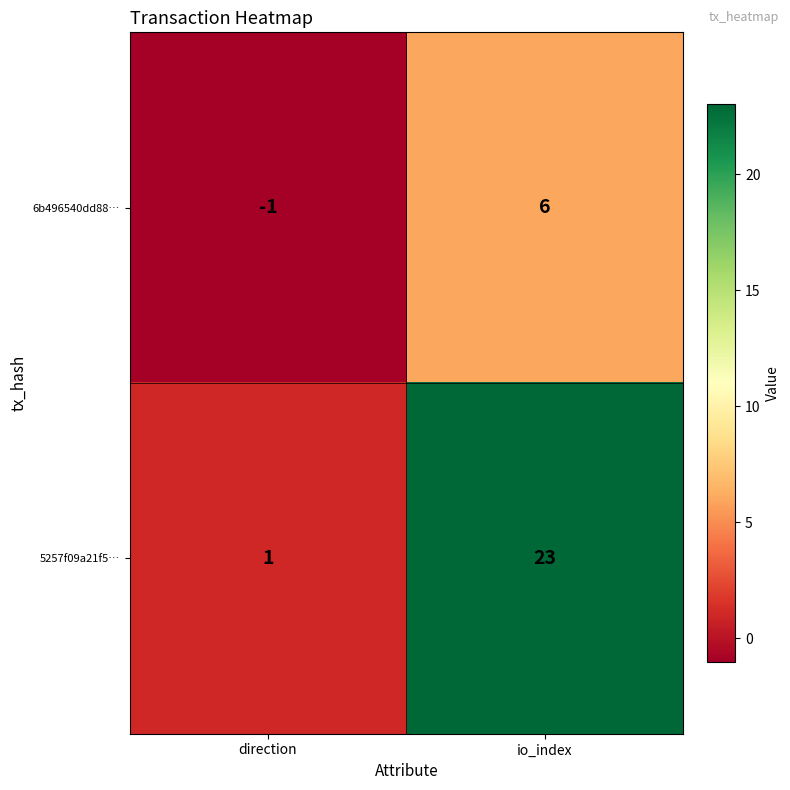

True or false: 6b496540dd88… has a value of 9 at io_index.

False